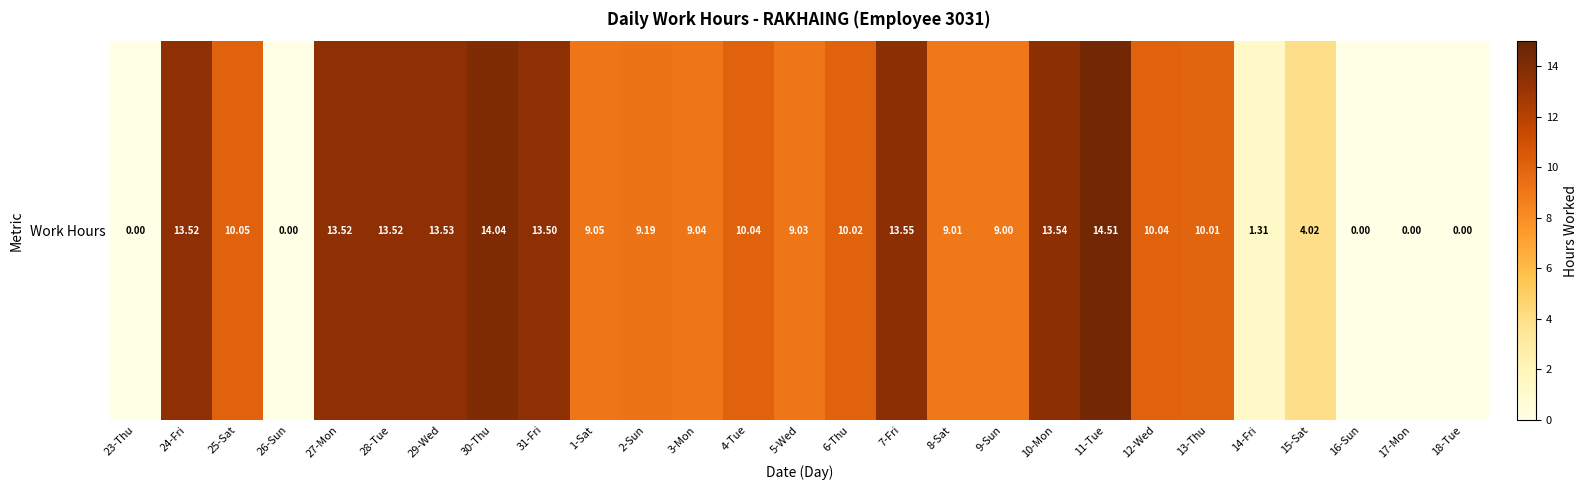

Reading left to right, what are all the values shown in this chart?

0.0	13.5	10.1	0.0	13.5	13.5	13.5	14.0	13.5	9.1	9.2	9.0	10.0	9.0	10.0	13.6	9.0	9.0	13.5	14.5	10.0	10.0	1.3	4.0	0.0	0.0	0.0